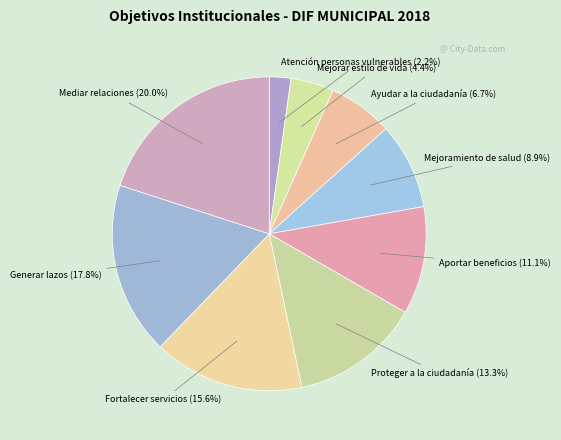

How many segments does this pie chart have?

9